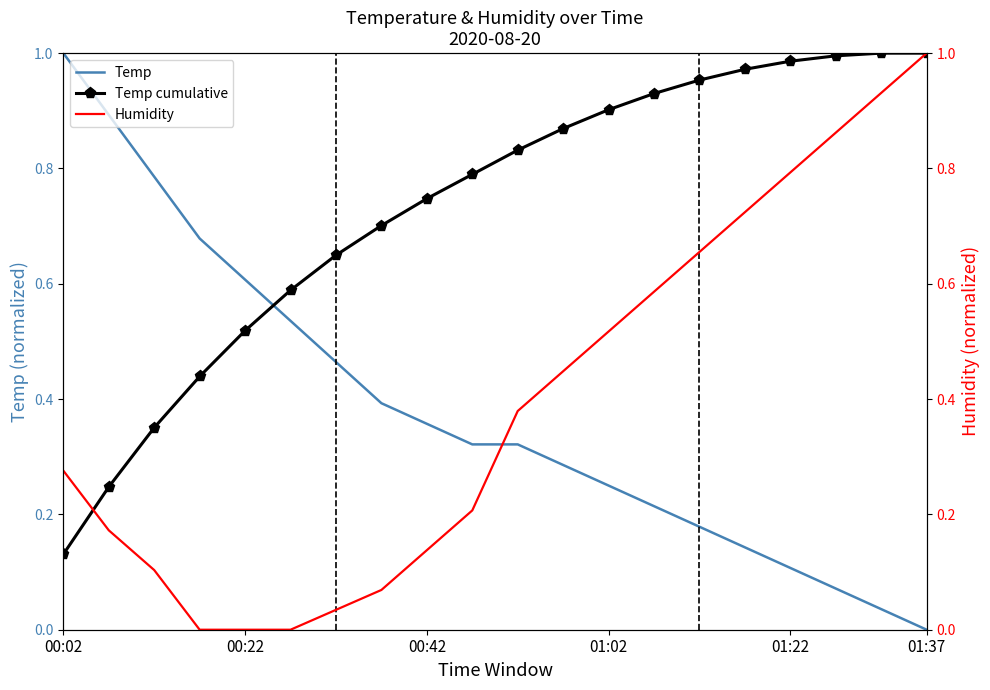

The Temp series shows 0.1 at 01:22. True or false?

True